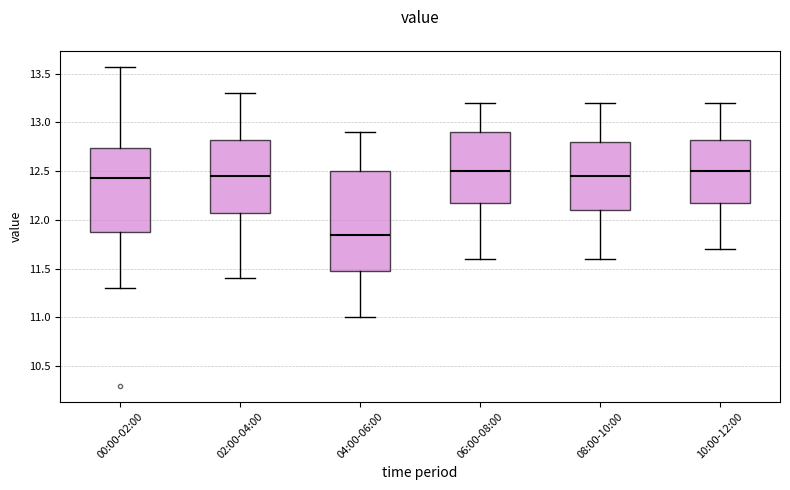

Which box has the lowest median line?

04:00-06:00